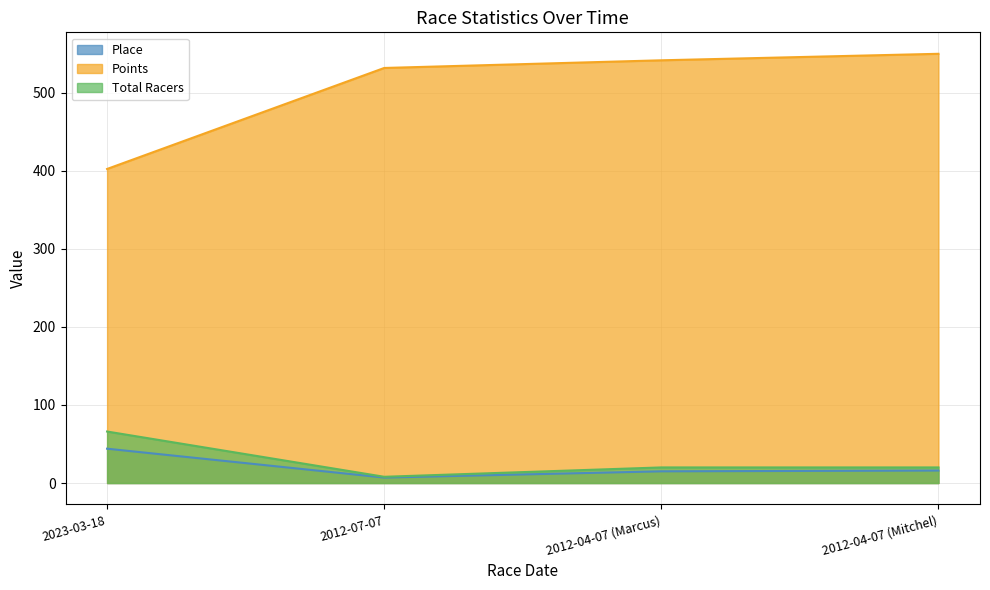

Between 2012-07-07 and 2012-04-07 (Mitchel), which series saw the biggest shift?

Points